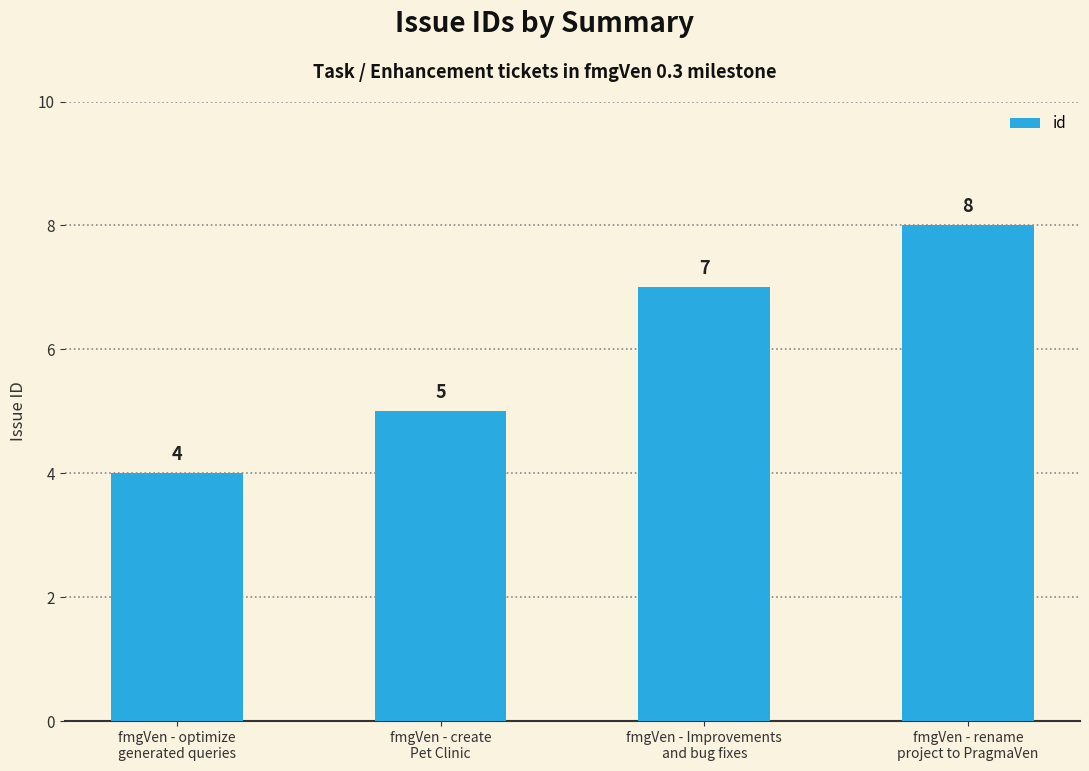

What is the label of the 1st bar from the left?

fmgVen - optimize
generated queries